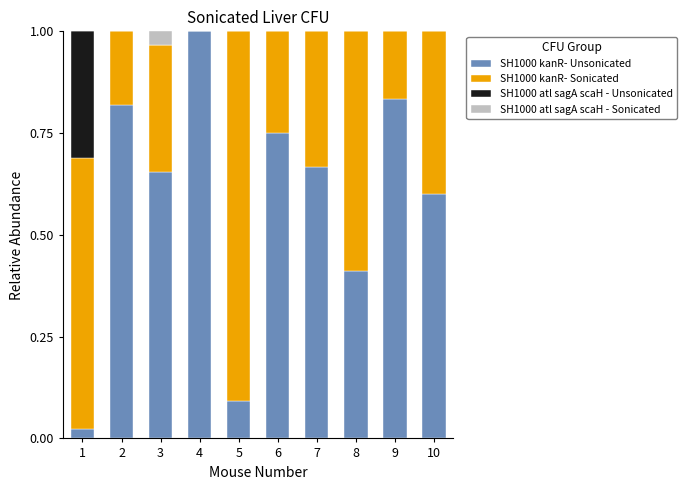

What is the sum of all SH1000 kanR- Unsonicated values?

5.9